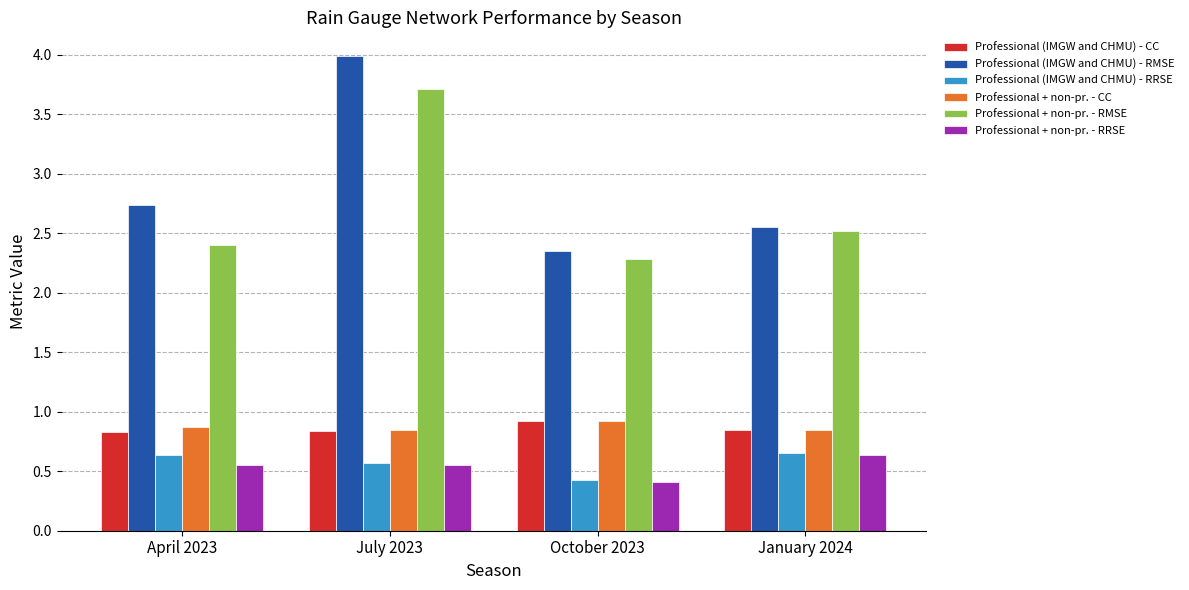

Is it true that Professional (IMGW and CHMU) - CC equals 0.4 at July 2023?

False